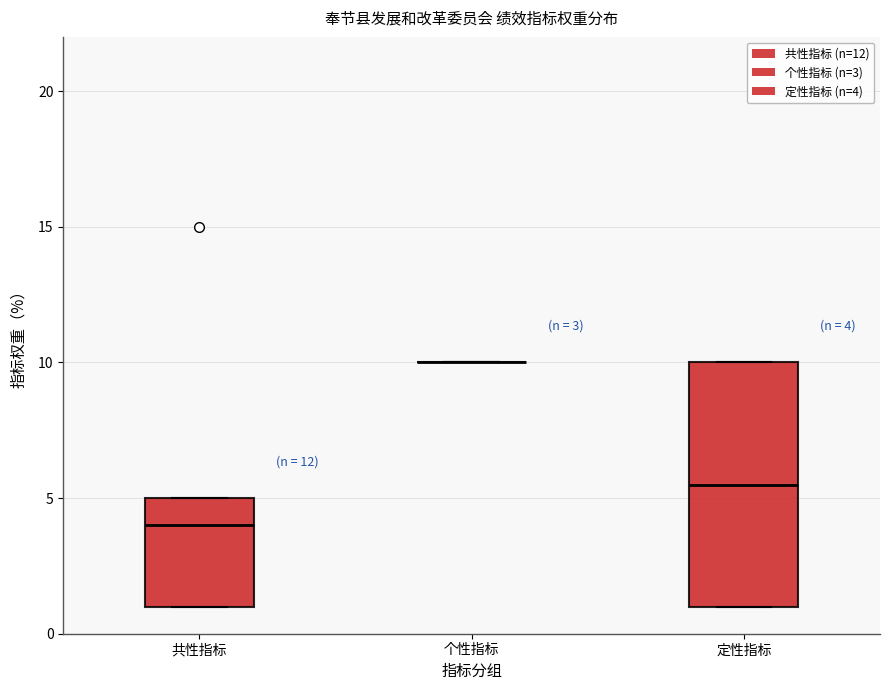

Which box is the tallest, from its lower edge to its upper edge?

定性指标